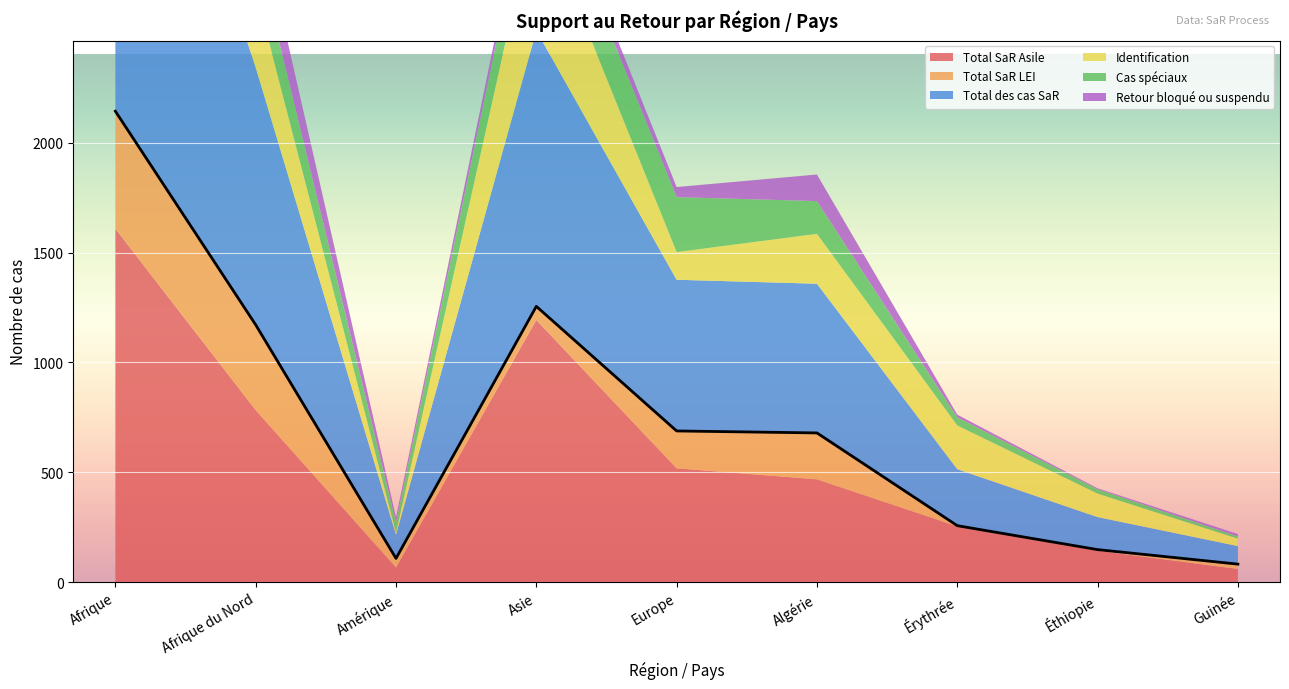

What is the sum of all Cas spéciaux values?

1322